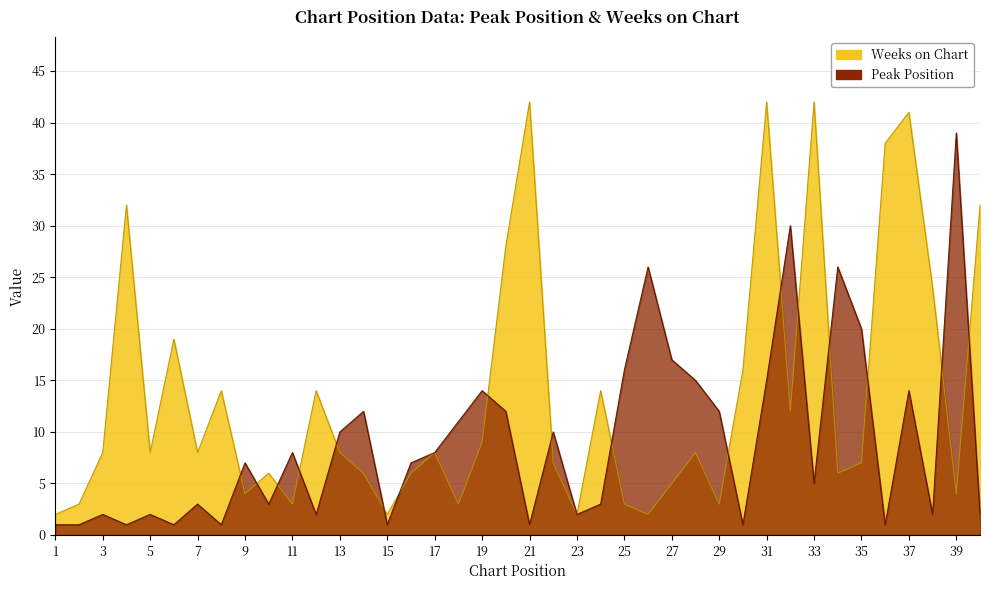

At which category is the sum across all series the highest?

31